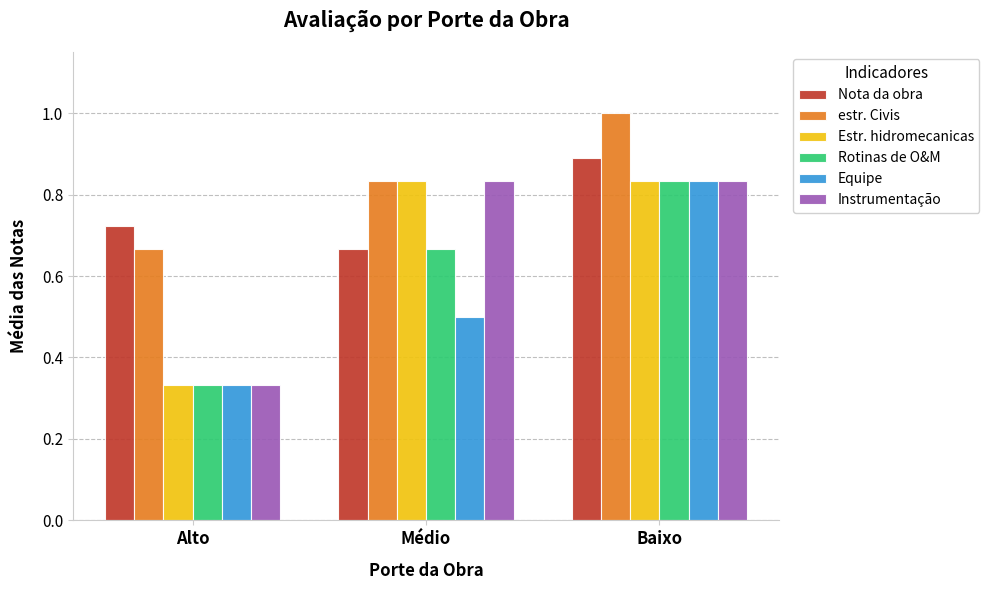

At which category is the sum across all series the highest?

Baixo